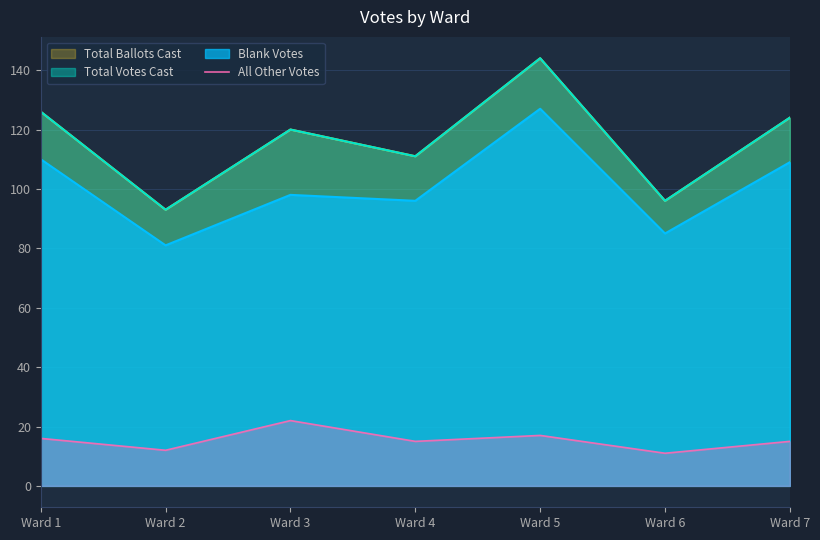

At which category does the chart reach its peak across all series?

Ward 3